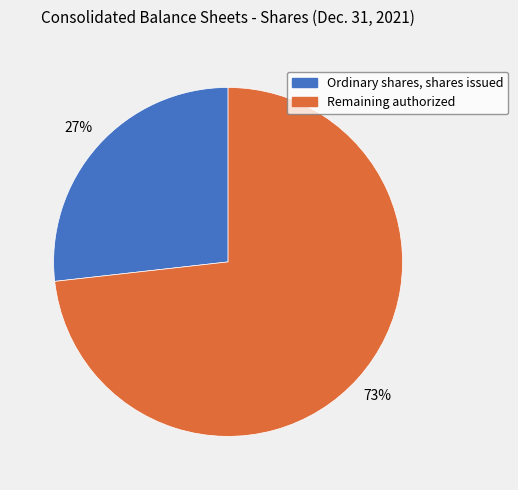

Which slice is the largest?

Remaining authorized